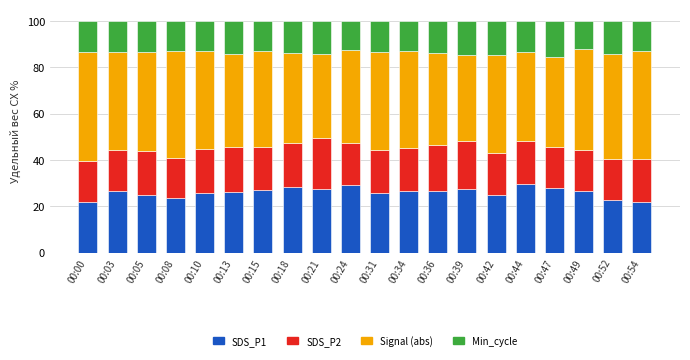

What is the total value across all series at 00:21?

100.0